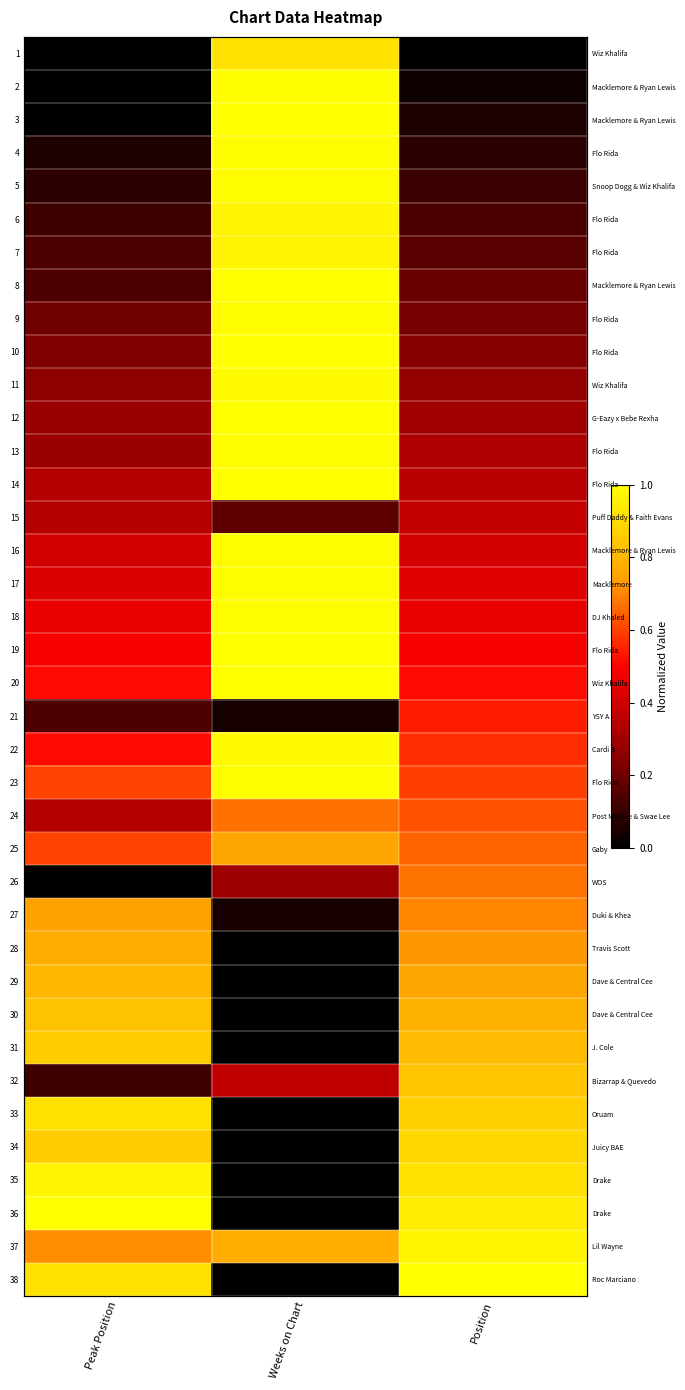

At Position, list the series in order from largest to smallest.

38, 37, 36, 35, 34, 33, 32, 31, 30, 29, 28, 27, 26, 25, 24, 23, 22, 21, 20, 19, 18, 17, 16, 15, 14, 13, 12, 11, 10, 9, 8, 7, 6, 5, 4, 3, 2, 1